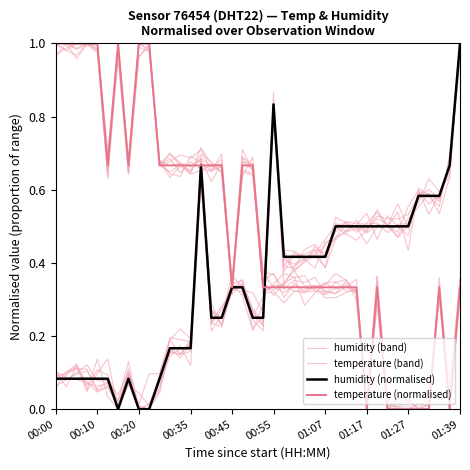

How many times do temperature (normalised) and humidity (band) cross each other?

3